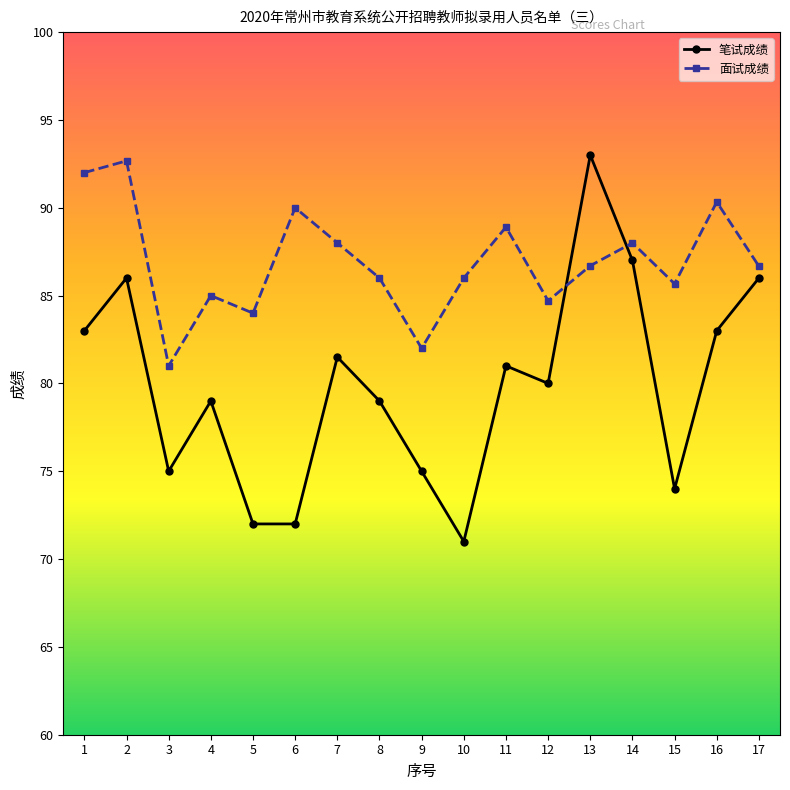

Which category has the lowest value across all series?

10